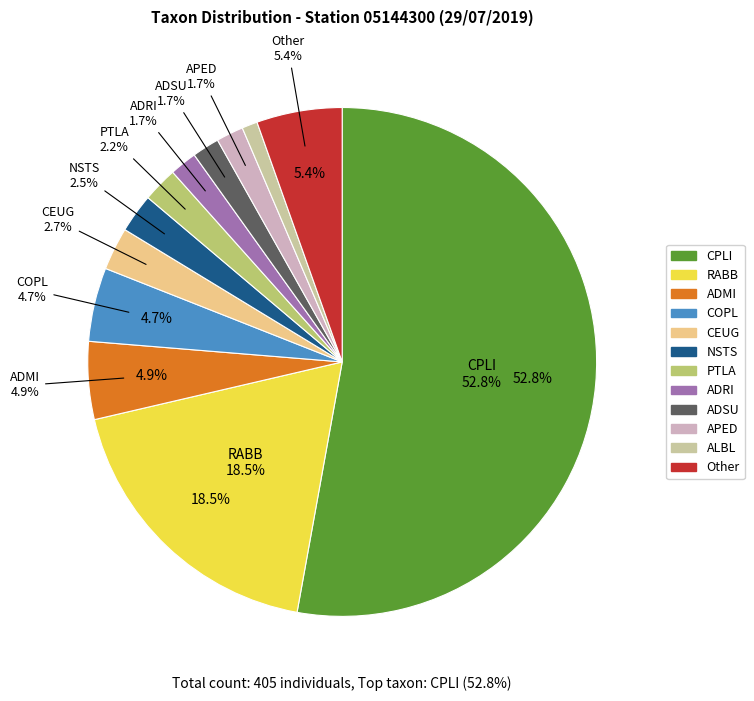

What is the ratio of the value at ALBL to the value at PTLA?

0.4